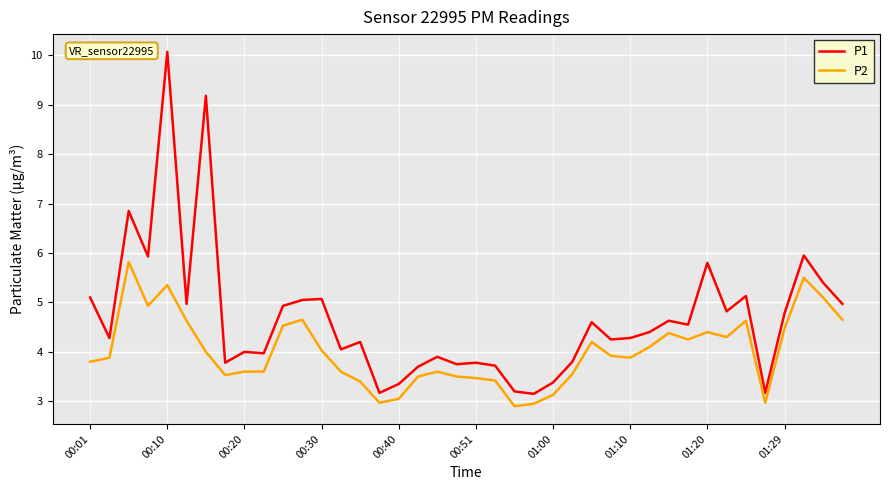

Which series has the widest spread of values?

P1